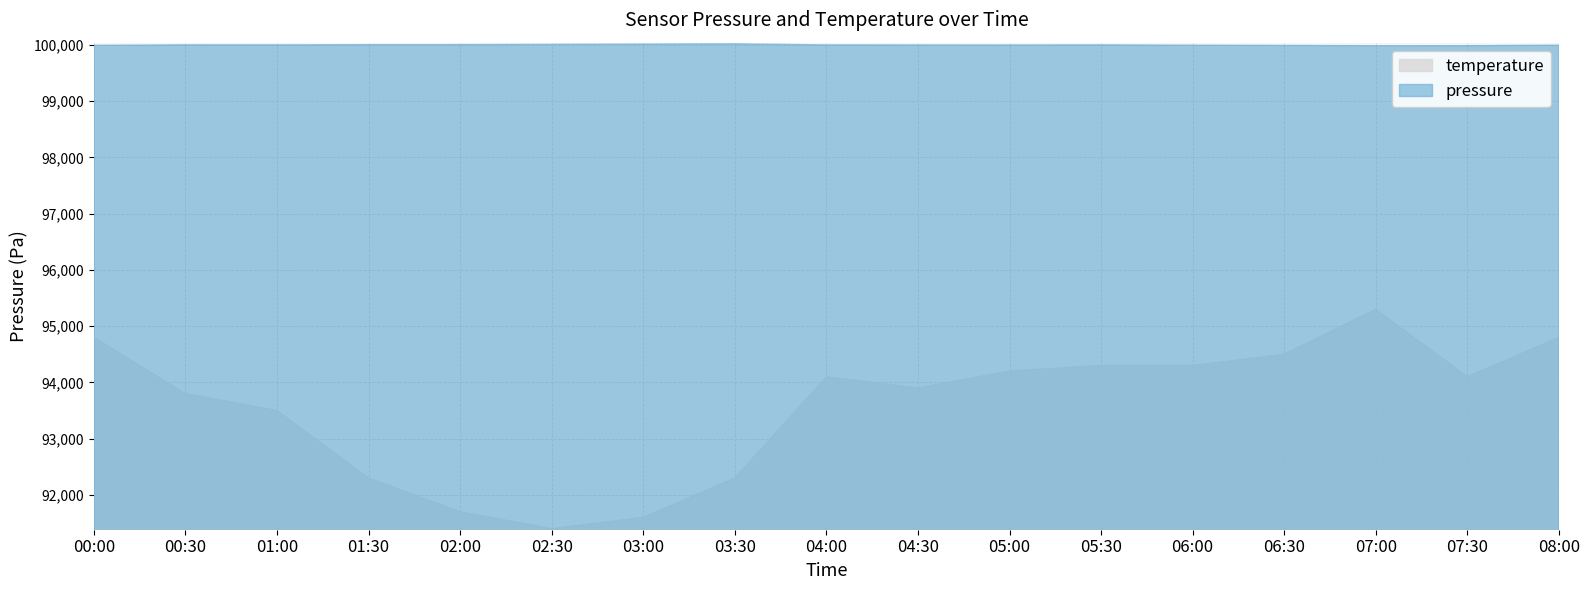

Which label corresponds to the smallest value in the chart?

02:30